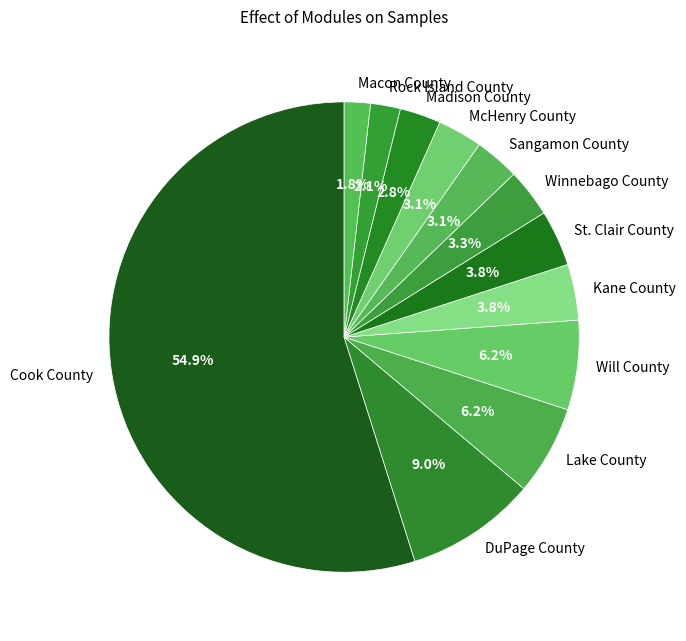

What percentage is the Will County slice, to the nearest percent?

6%